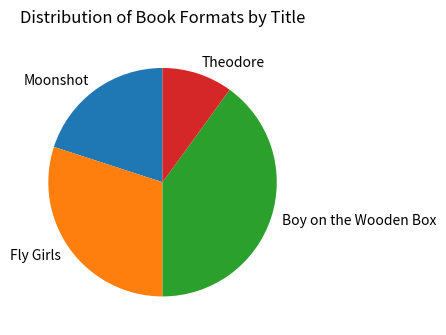

Rank the categories by value from lowest to highest.

Theodore, Moonshot, Fly Girls, Boy on the Wooden Box